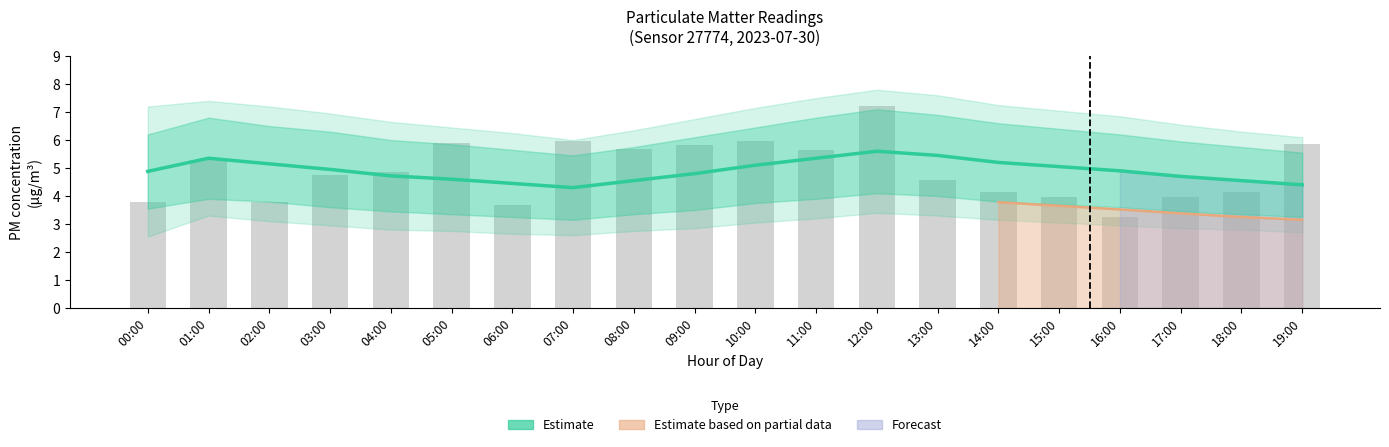

Reading left to right, list all the values displayed in this chart.

Estimate (P1): 4.9	5.3	5.2	5.0	4.7	4.6	4.5	4.3	4.5	4.8	5.1	5.3	5.6	5.5	5.2	5.0	4.9	4.7	4.5	4.4
Observed P1: 3.8	5.3	3.8	4.8	4.8	5.9	3.7	6.0	5.7	5.8	6.0	5.6	7.2	4.6	4.2	4.0	3.2	4.0	4.1	5.8